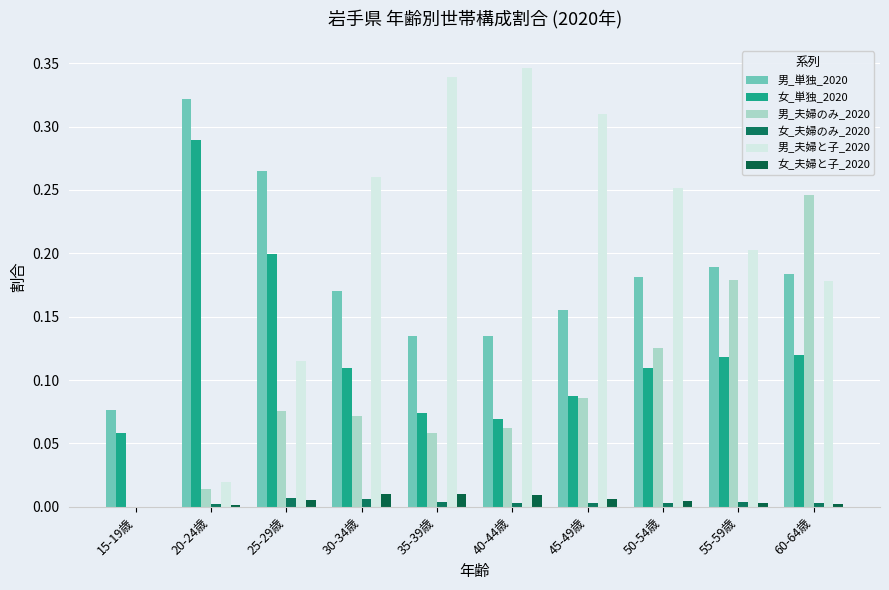

Rank the series at 25-29歳 from highest to lowest value.

男_単独_2020, 女_単独_2020, 男_夫婦と子_2020, 男_夫婦のみ_2020, 女_夫婦のみ_2020, 女_夫婦と子_2020